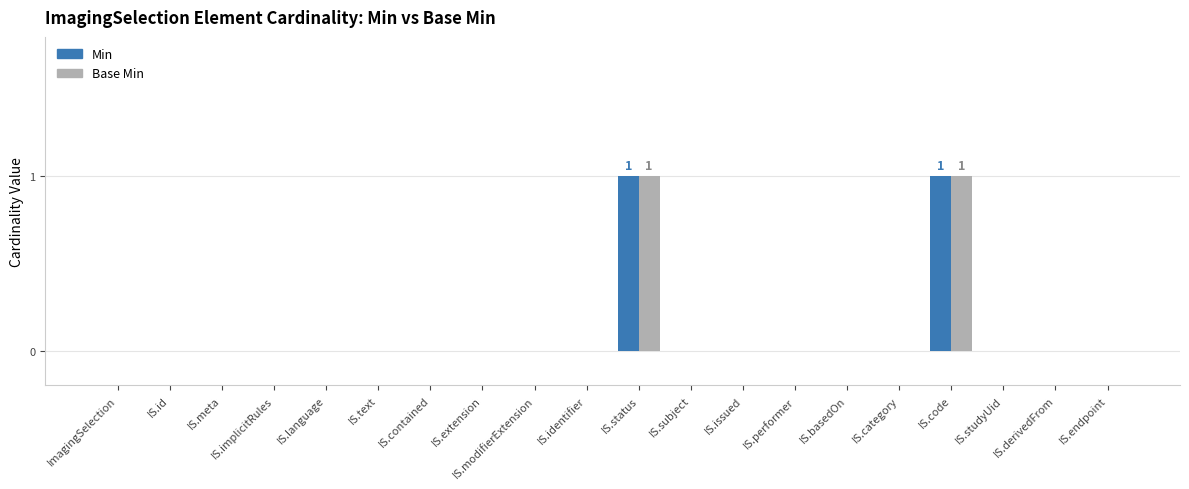

True or false: Min has a value of 0 at IS.performer.

True